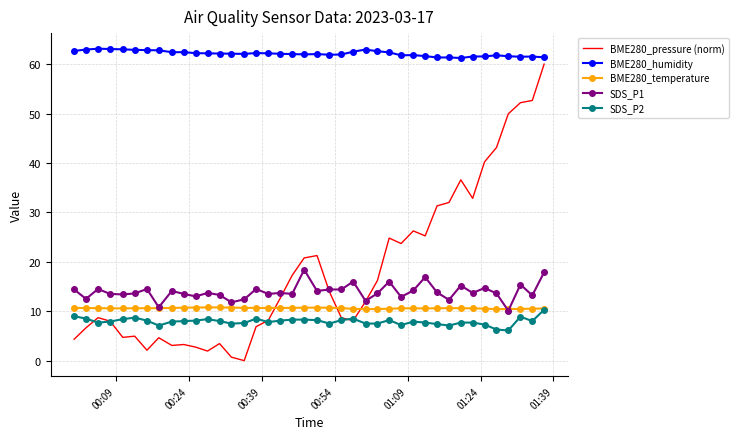

Which series has the largest range (max minus min)?

BME280_pressure (norm)